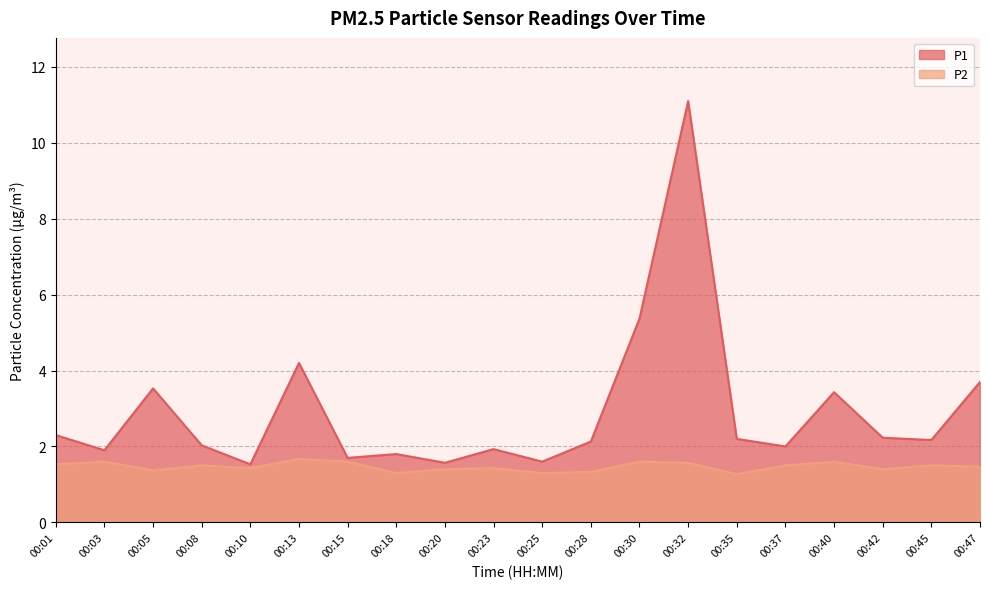

How many interior local peaks does the P2 series have?

7